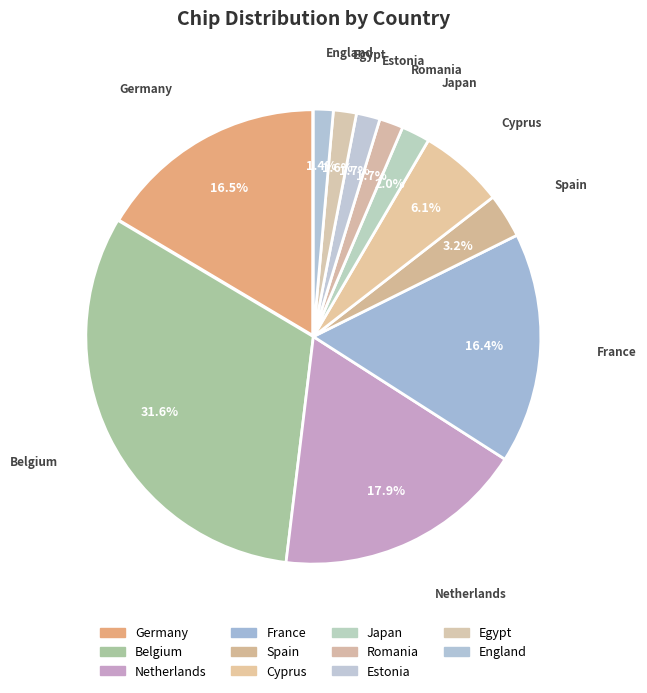

Approximately how many times larger is the value at Spain compared to Japan?

1.6